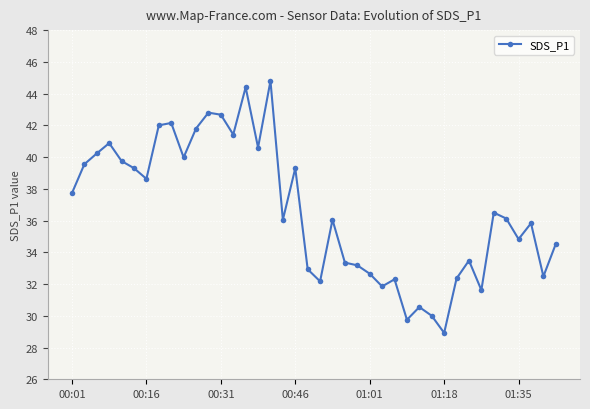

What is the average value?

36.6